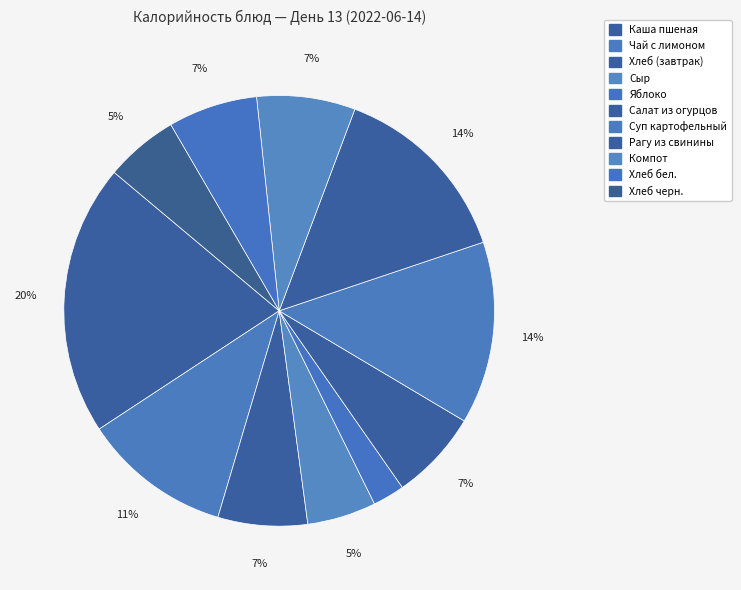

To the nearest percent, what is the average slice percentage?

9%